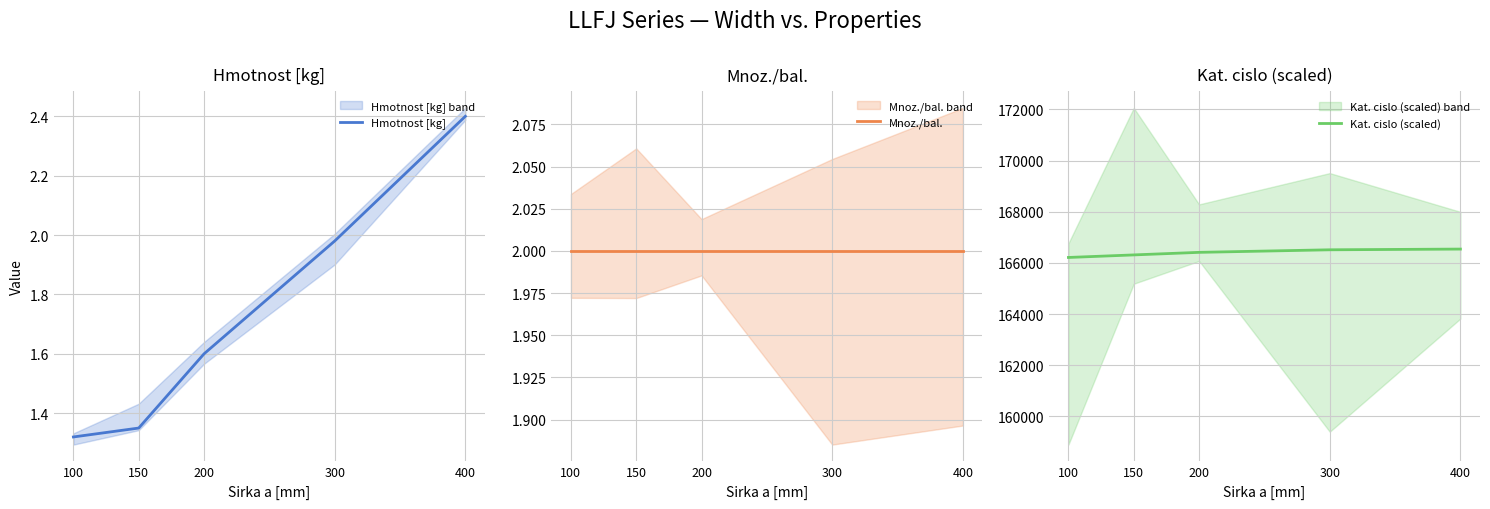

Which series ends up on top after the final intersection of Hmotnost [kg] and Mnoz./bal.?

Hmotnost [kg]